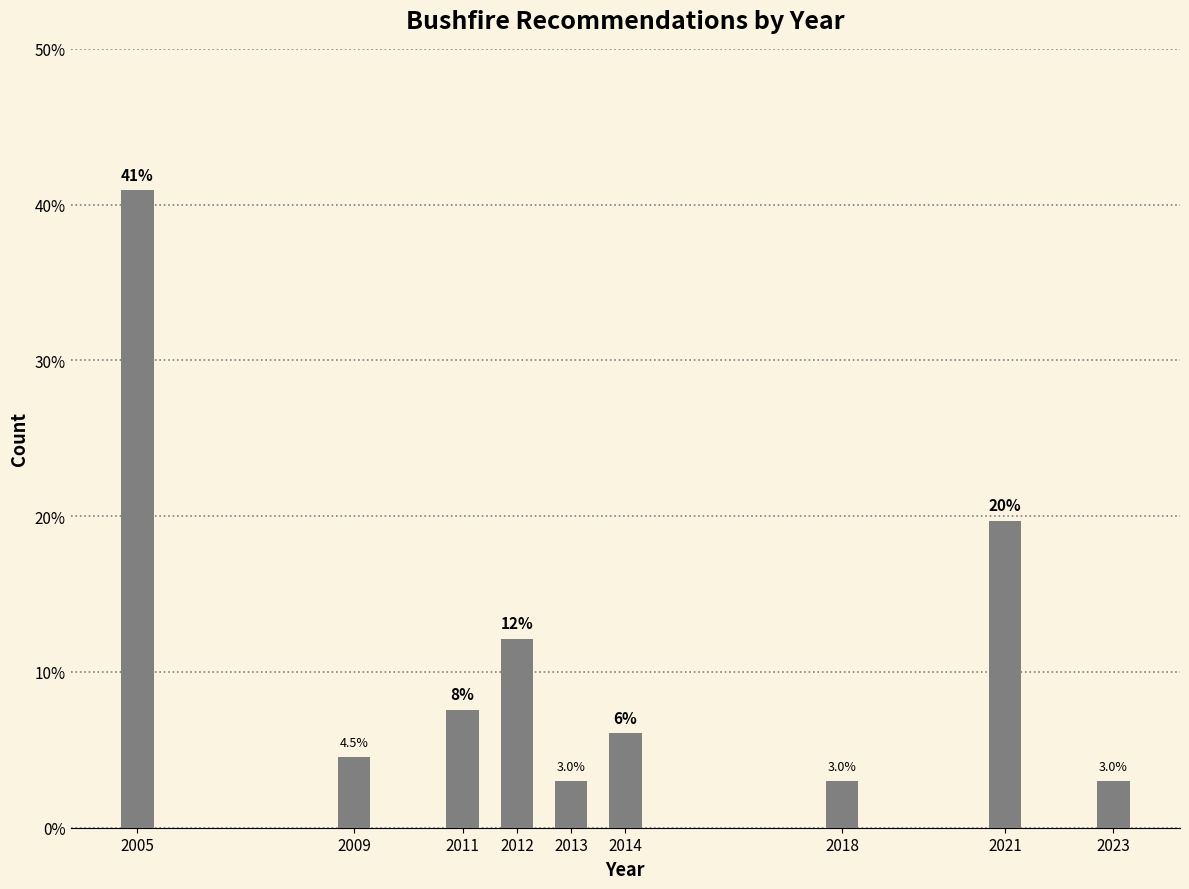

Is it true that the value at 2009 is 7.2?

False